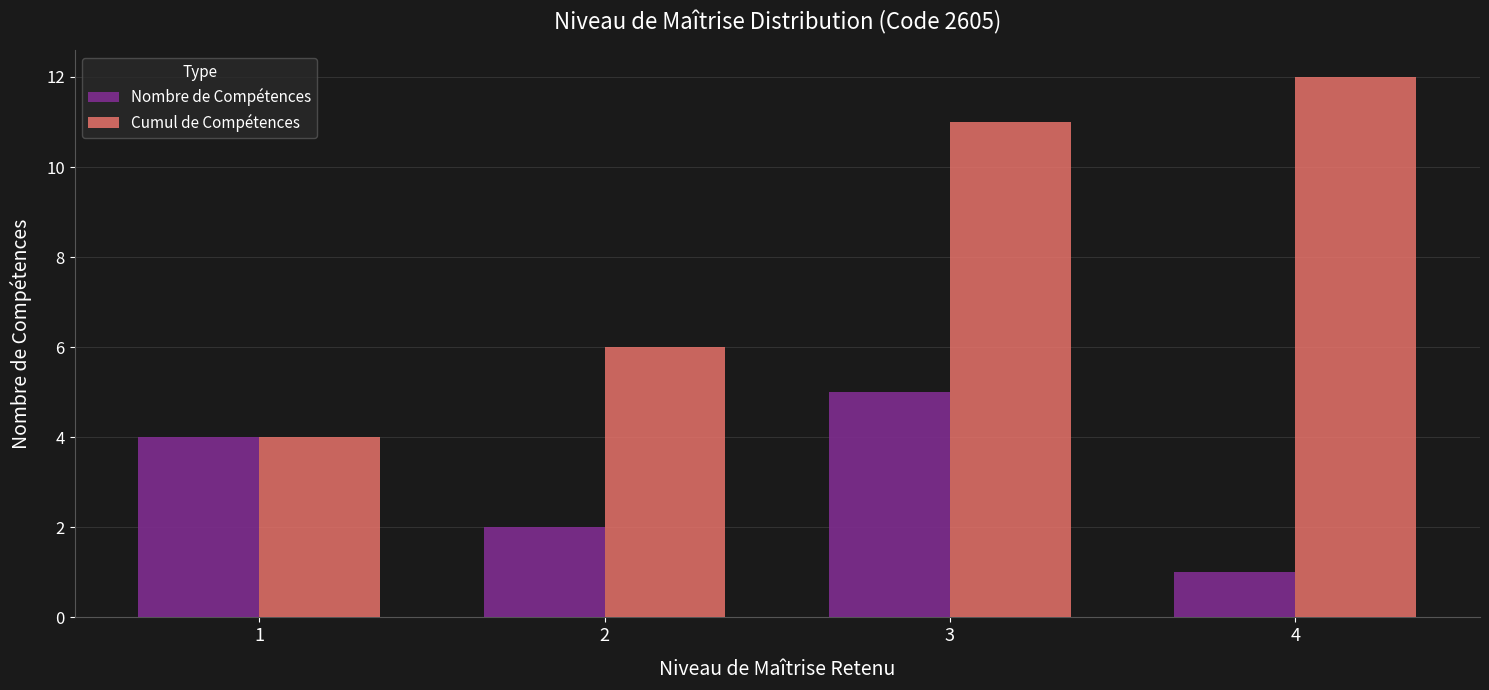

At which label does Nombre de Compétences reach its peak?

3